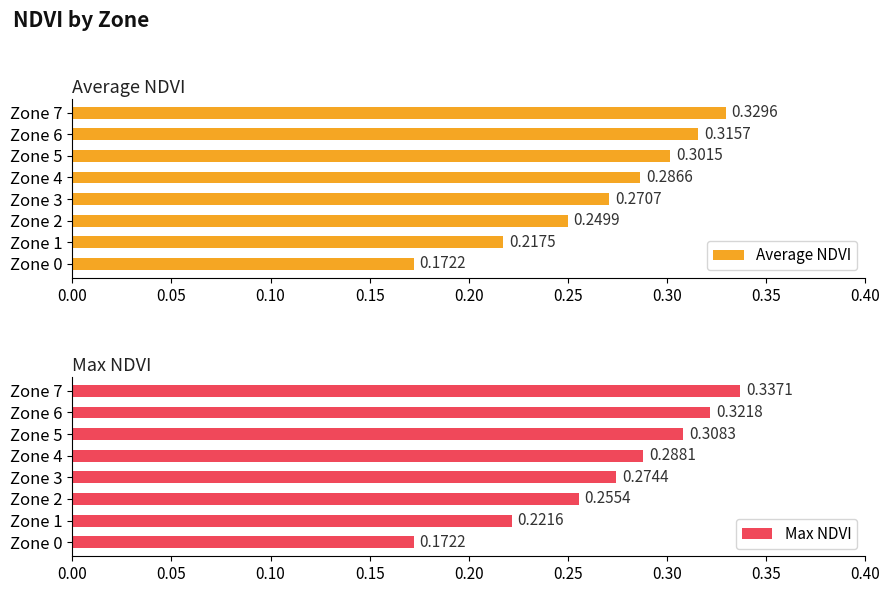

What are all the series names shown in the legend?

Average NDVI, Max NDVI